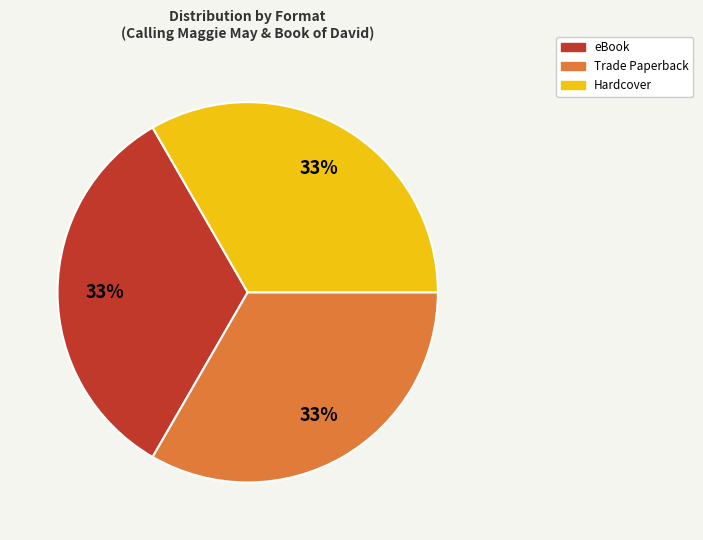

To the nearest percent, what is the combined percentage of eBook and Hardcover?

67%